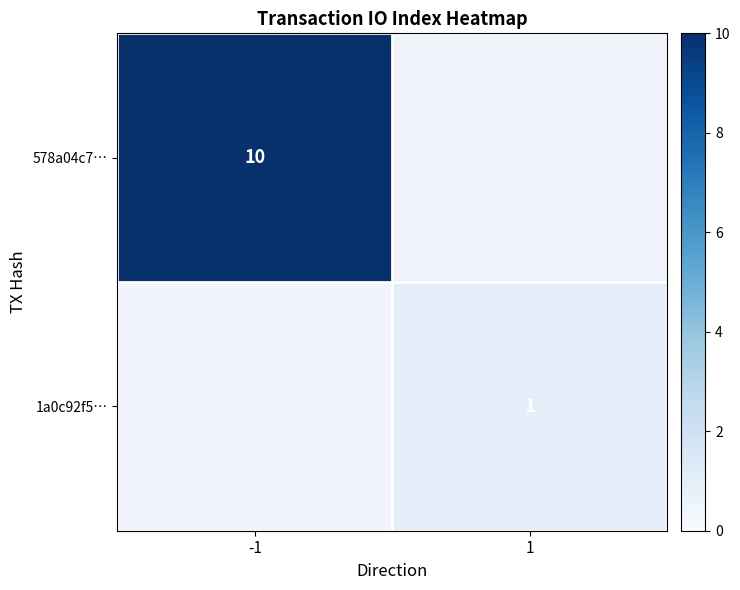

The value of 578a04c7… at -1 is 4. True or false?

False